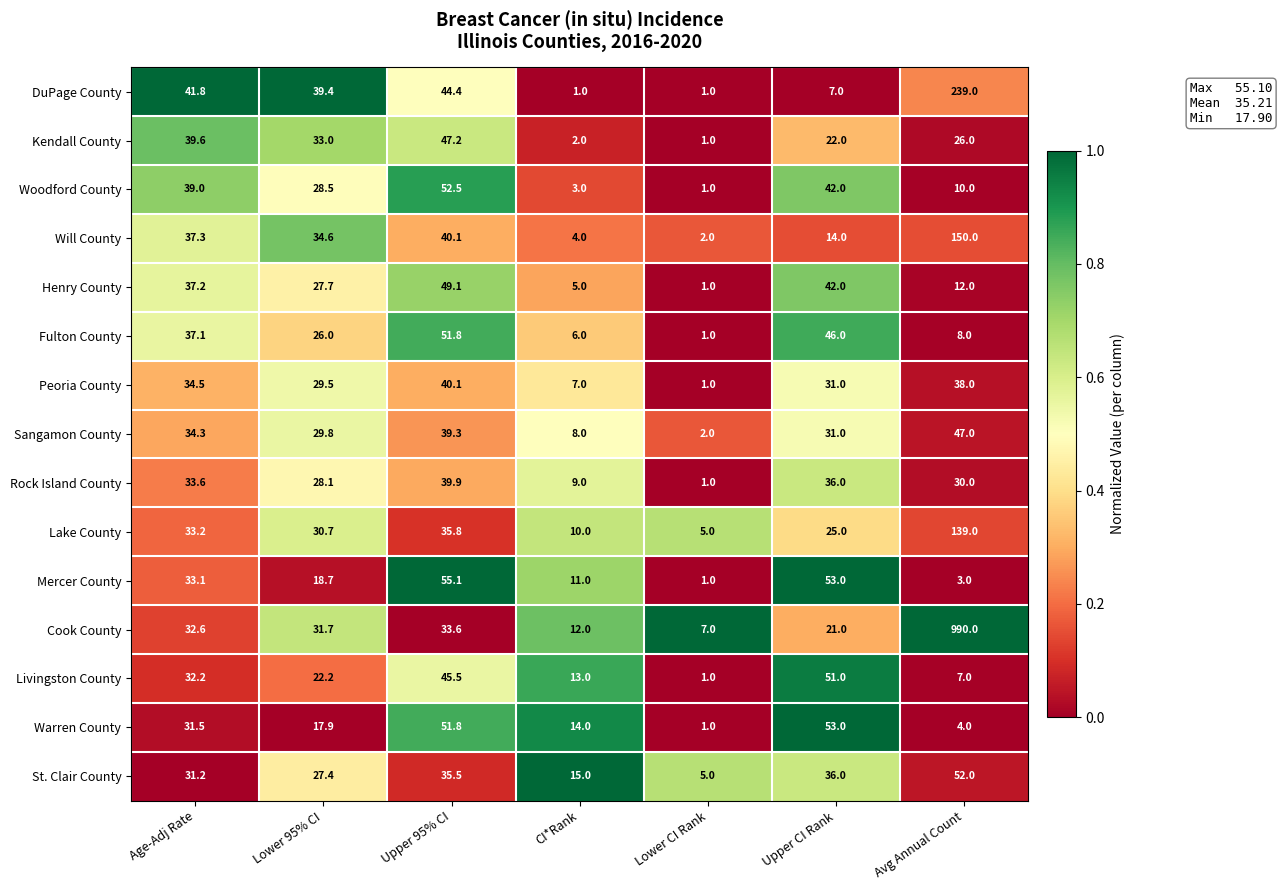

Is it true that St. Clair County equals 67.9 at Avg Annual Count?

False